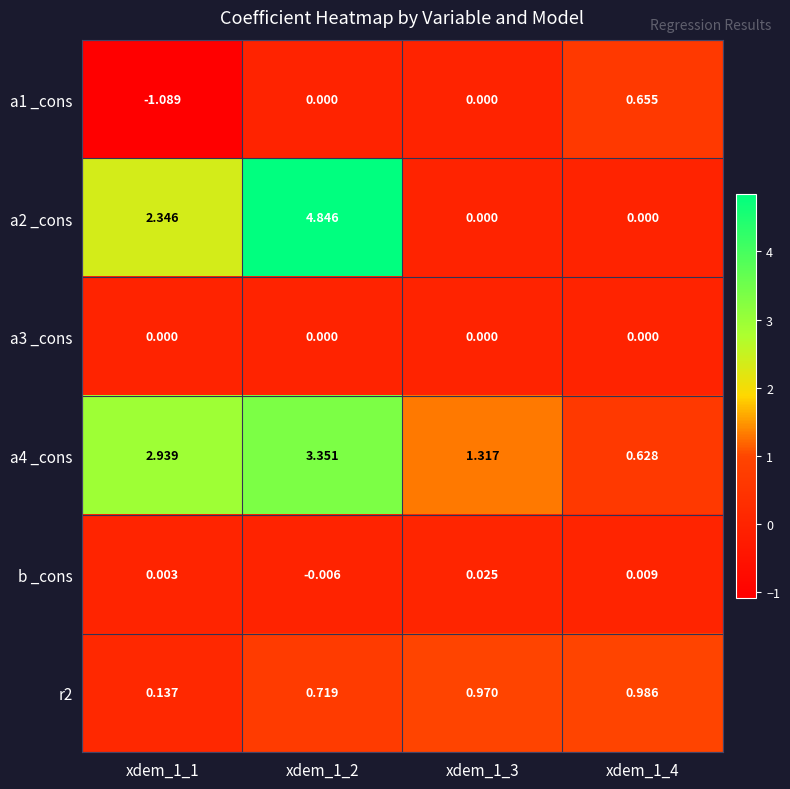

Which category has the lowest value across all series?

xdem_1_1